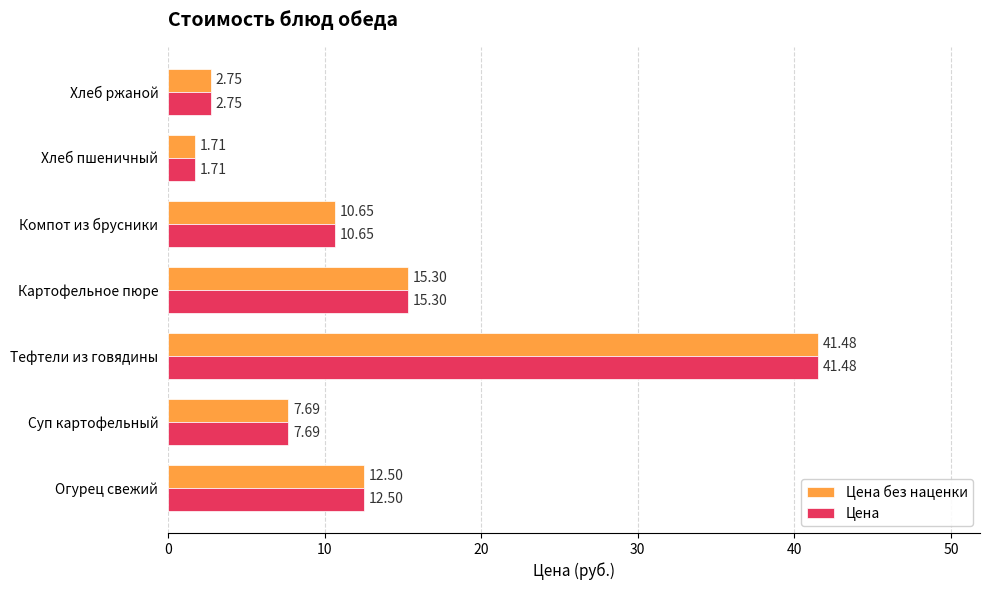

Which label corresponds to the largest value in the chart?

Тефтели из говядины